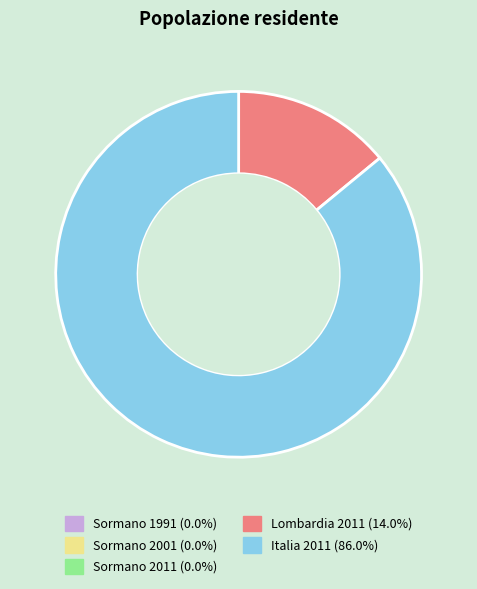

Is there a majority slice in this chart?

Yes